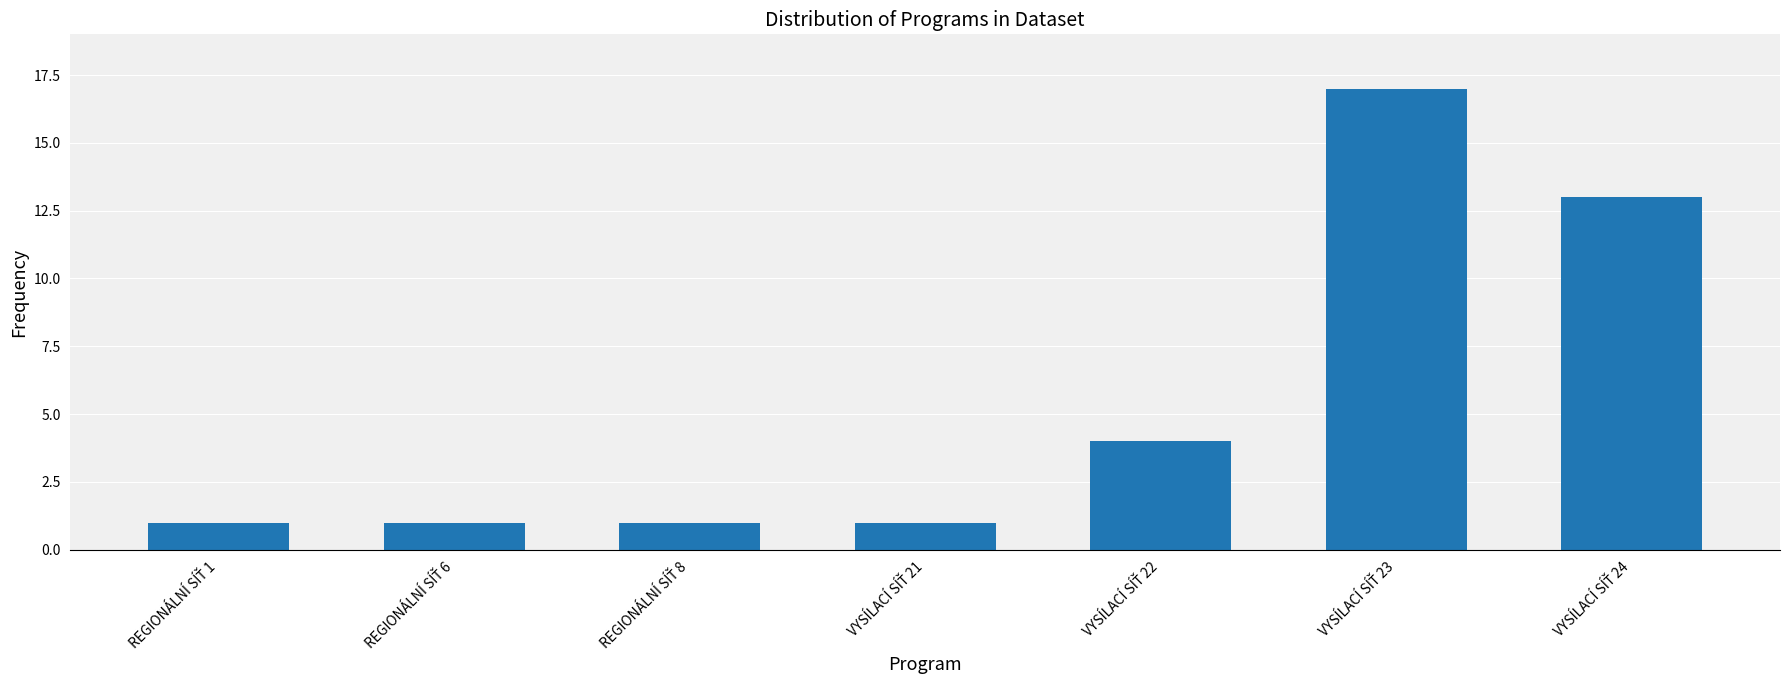

What is the difference between the second highest and second lowest values?

12